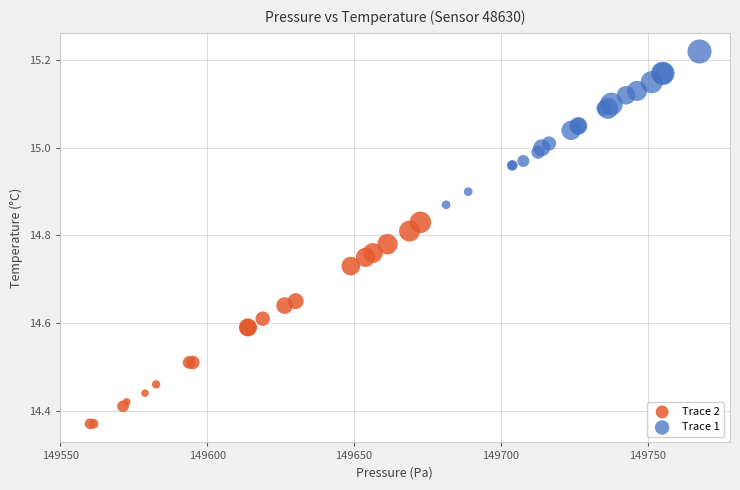

Which series has the widest spread of Y values?

Trace 2